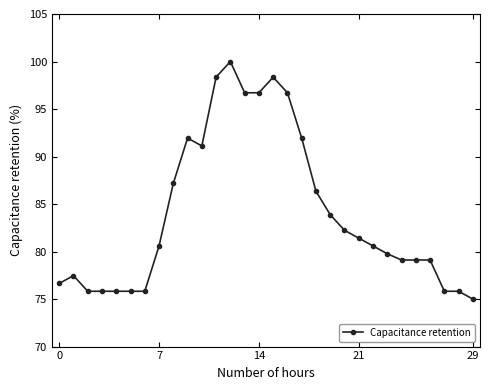

What is the greatest value displayed?

100.0